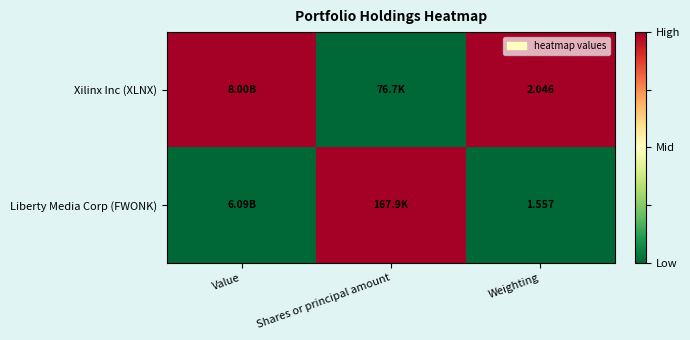

Is the value of Xilinx Inc (XLNX) at Weighting greater than the value of Liberty Media Corp (FWONK) at Weighting?

Yes